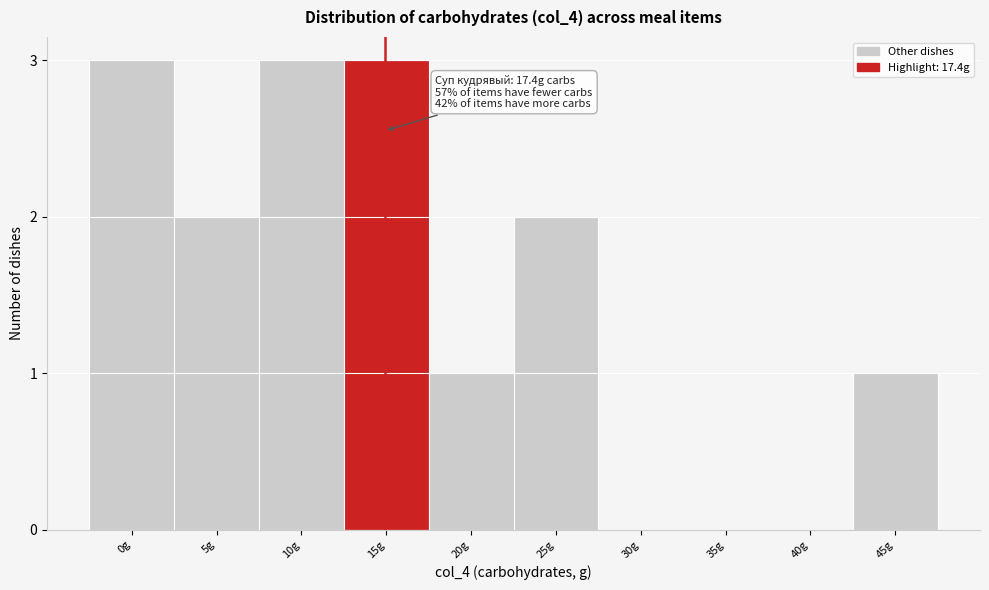

Reading left to right, what are all the values shown in this chart?

0g=3	5g=2	10g=3	15g=3	20g=1	25g=2	30g=0	35g=0	40g=0	45g=1